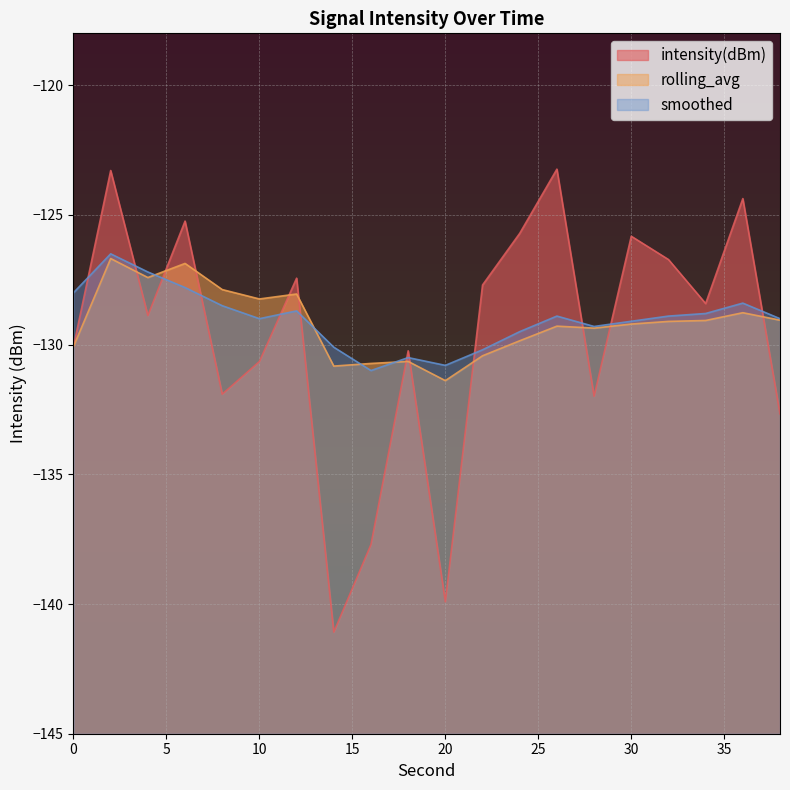

Reading right to left, list all the values displayed in this chart.

intensity(dBm): 38=-132.7	36=-124.4	34=-128.4	32=-126.7	30=-125.8	28=-132.0	26=-123.2	24=-125.7	22=-127.7	20=-139.9	18=-130.2	16=-137.7	14=-141.1	12=-127.4	10=-130.7	8=-131.9	6=-125.2	4=-128.9	2=-123.3	0=-130.1
rolling_avg: 38=-129.1	36=-128.8	34=-129.1	32=-129.1	30=-129.2	28=-129.4	26=-129.3	24=-129.9	22=-130.4	20=-131.4	18=-130.6	16=-130.7	14=-130.8	12=-128.0	10=-128.2	8=-127.9	6=-126.9	4=-127.4	2=-126.7	0=-130.1
smoothed: 38=-129.0	36=-128.4	34=-128.8	32=-128.9	30=-129.1	28=-129.3	26=-128.9	24=-129.5	22=-130.2	20=-130.8	18=-130.5	16=-131.0	14=-130.1	12=-128.7	10=-129.0	8=-128.5	6=-127.8	4=-127.2	2=-126.5	0=-128.0